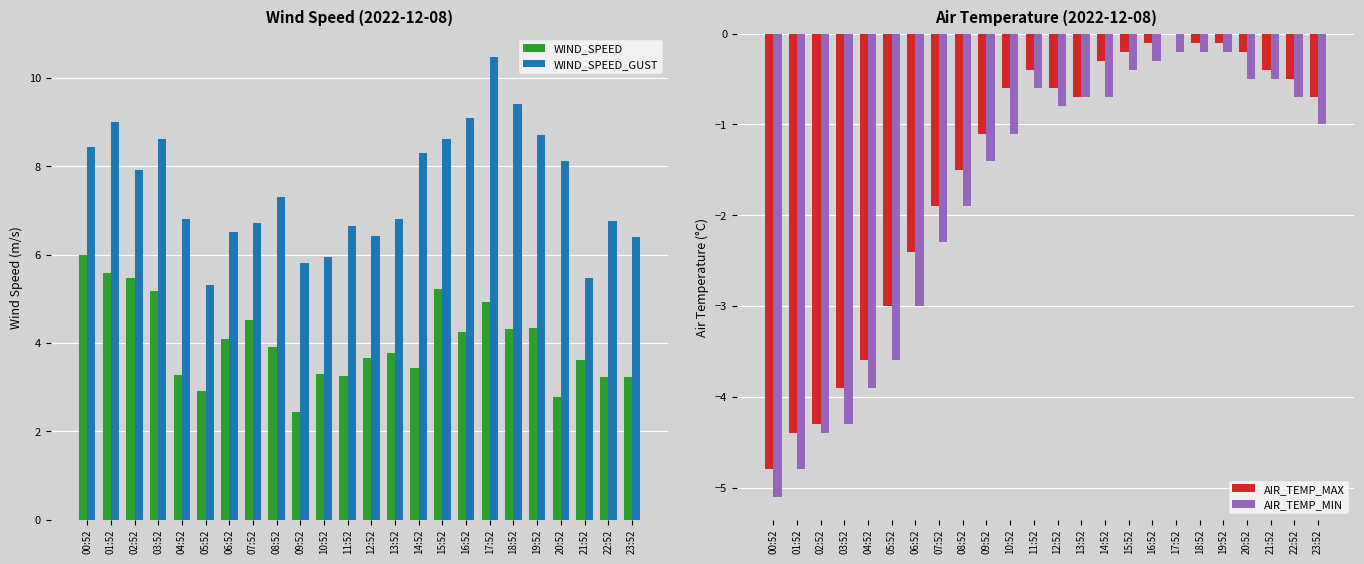

True or false: WIND_SPEED has a value of 2.8 at 20:52.

True